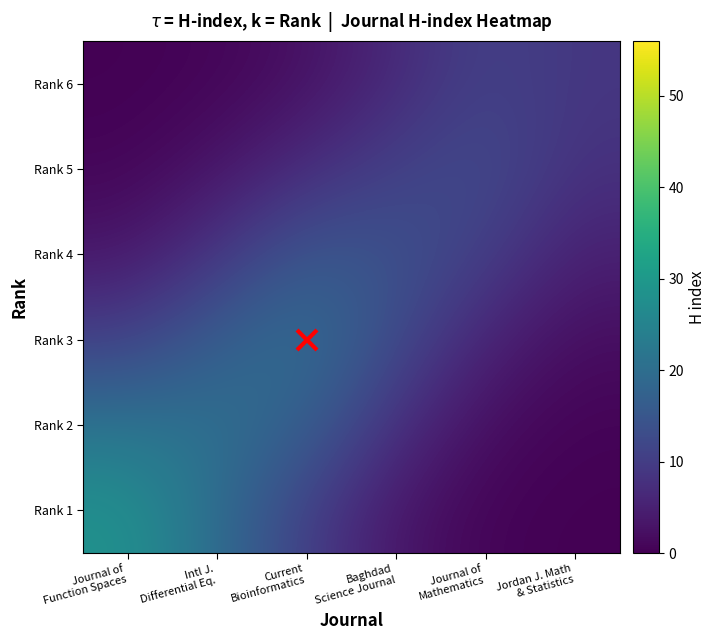

Which has a higher value, Jordan J. Math
& Statistics or Journal of
Mathematics?

Journal of
Mathematics